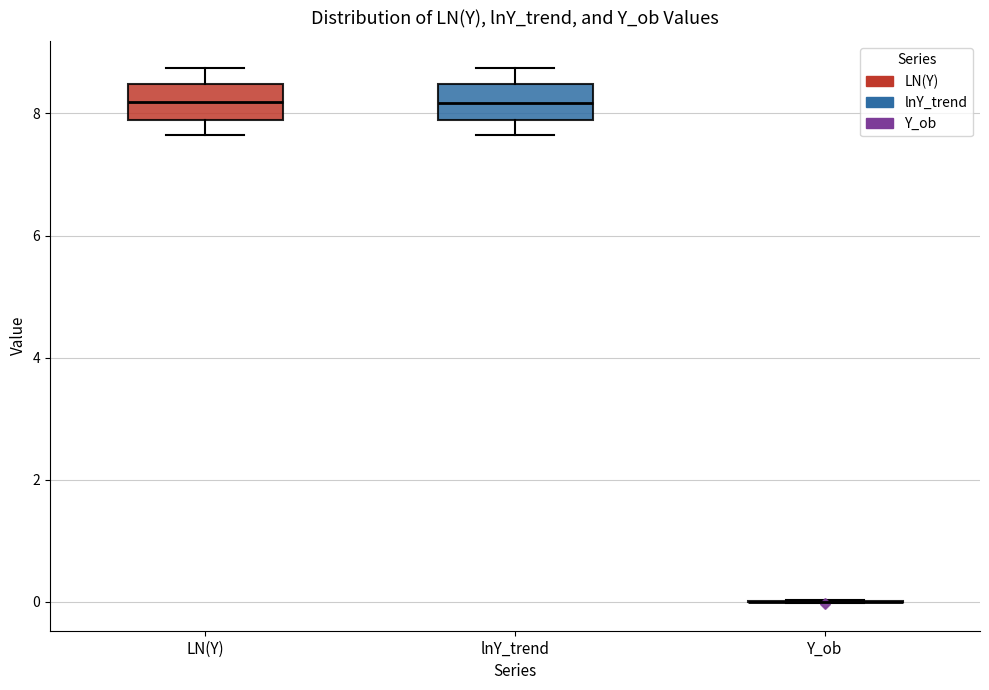

Reading left to right, transcribe this box plot: for each box, give where its median line is, the range the box spans, and where its two whiskers end, as read against the y-axis. The values are not printed on the chart, so give them approximately, as read against the axis.

LN(Y): median 8.2, box 7.8 to 8.4, whiskers 7.6 to 8.8
lnY_trend: median 8.2, box 7.8 to 8.4, whiskers 7.6 to 8.8
Y_ob: box collapsed to a line at 0.0, whiskers 0.0 to 0.0